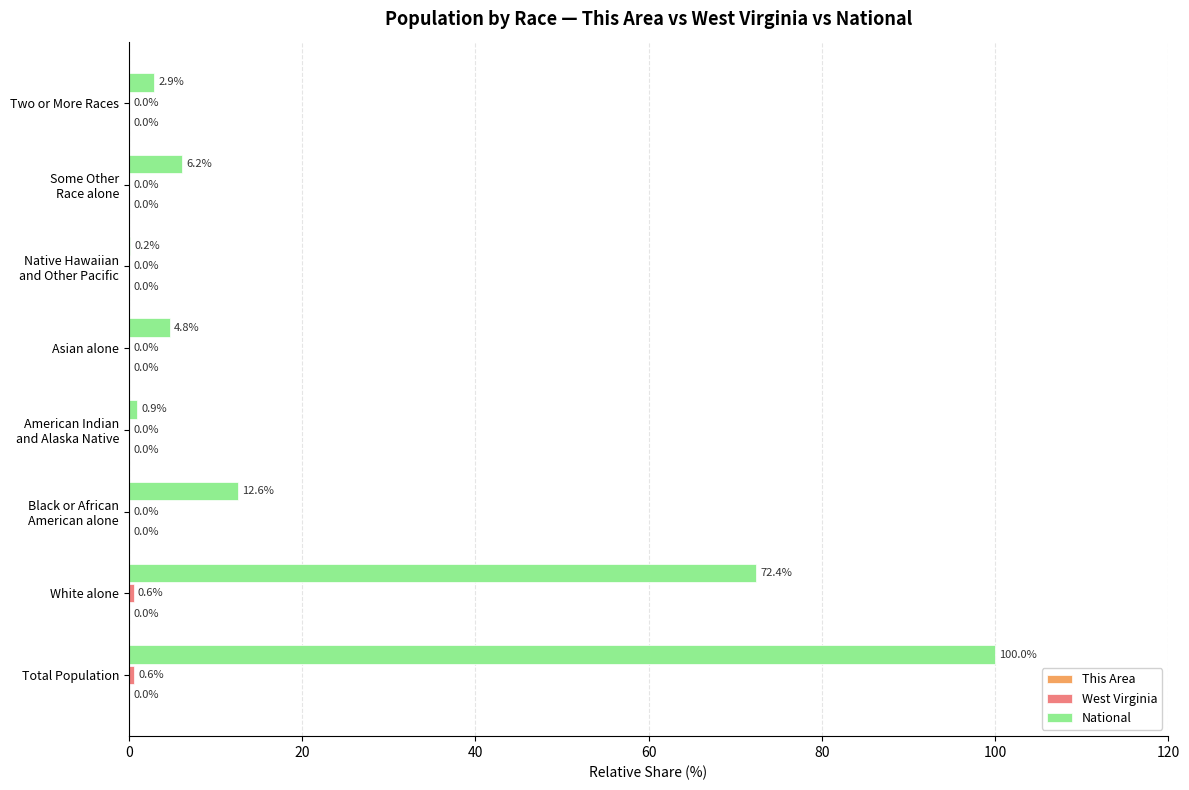

Which series changed the most between White alone and Asian alone?

National